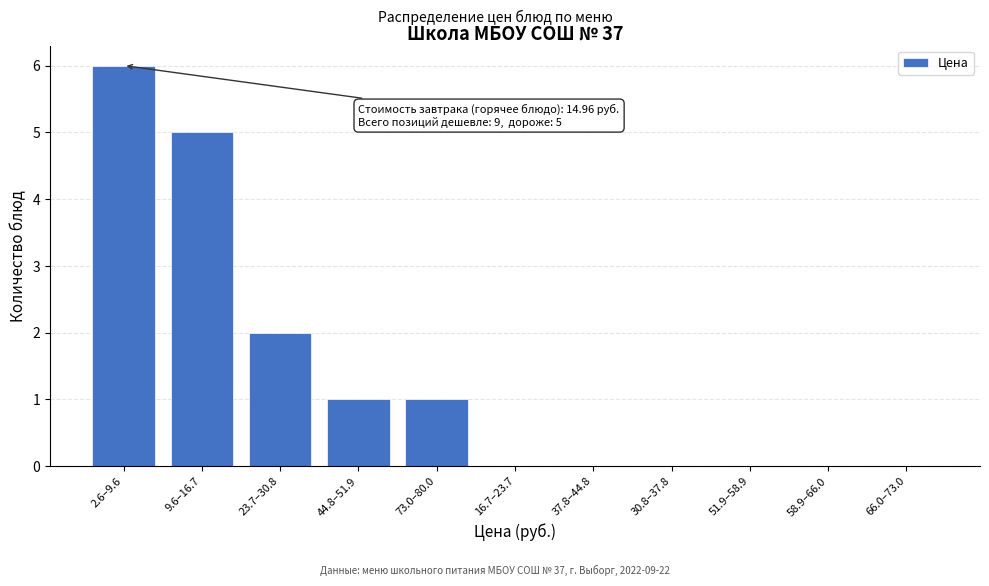

Reading left to right, extract all data points from this chart.

2.6–9.6=6	9.6–16.7=5	23.7–30.8=2	44.8–51.9=1	73.0–80.0=1	16.7–23.7=0	37.8–44.8=0	30.8–37.8=0	51.9–58.9=0	58.9–66.0=0	66.0–73.0=0